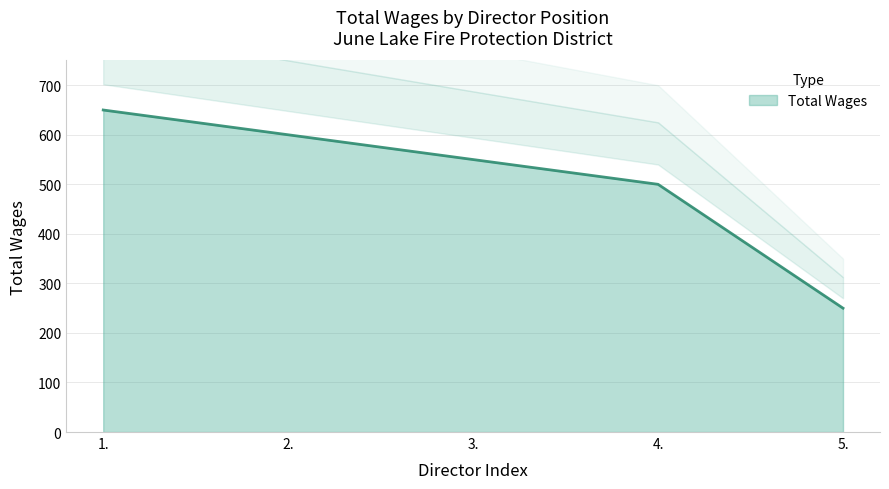

True or false: the data has more than 0 interior local peaks.

False